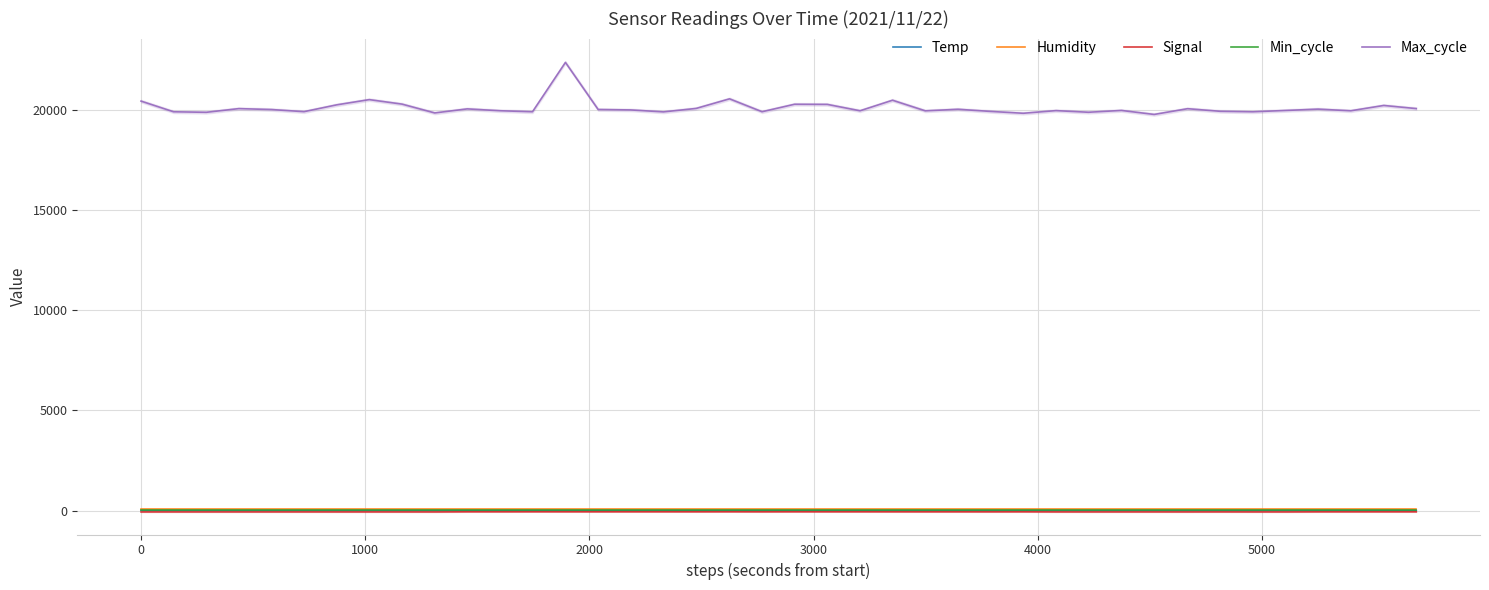

What is the label of the 5th point from the right?

35